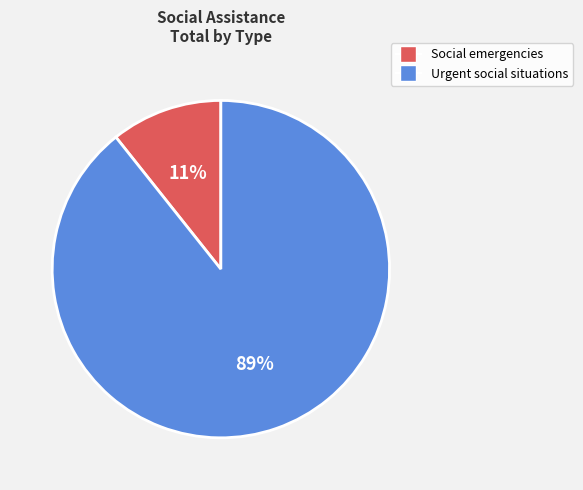

Does any single category account for the majority?

Yes